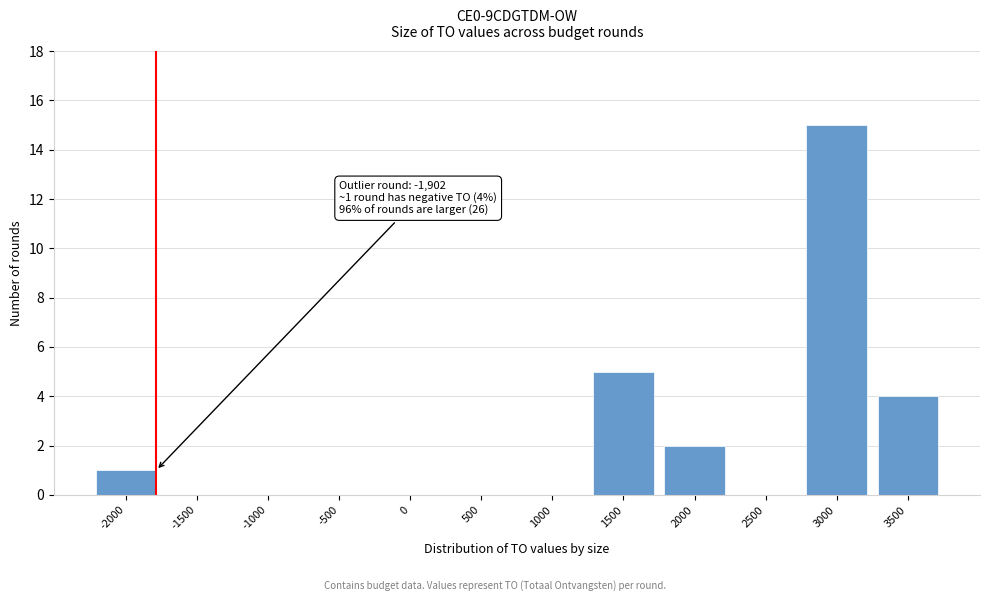

Reading right to left, list all the values displayed in this chart.

3500=4	3000=15	2500=0	2000=2	1500=5	1000=0	500=0	0=0	-500=0	-1000=0	-1500=0	-2000=1